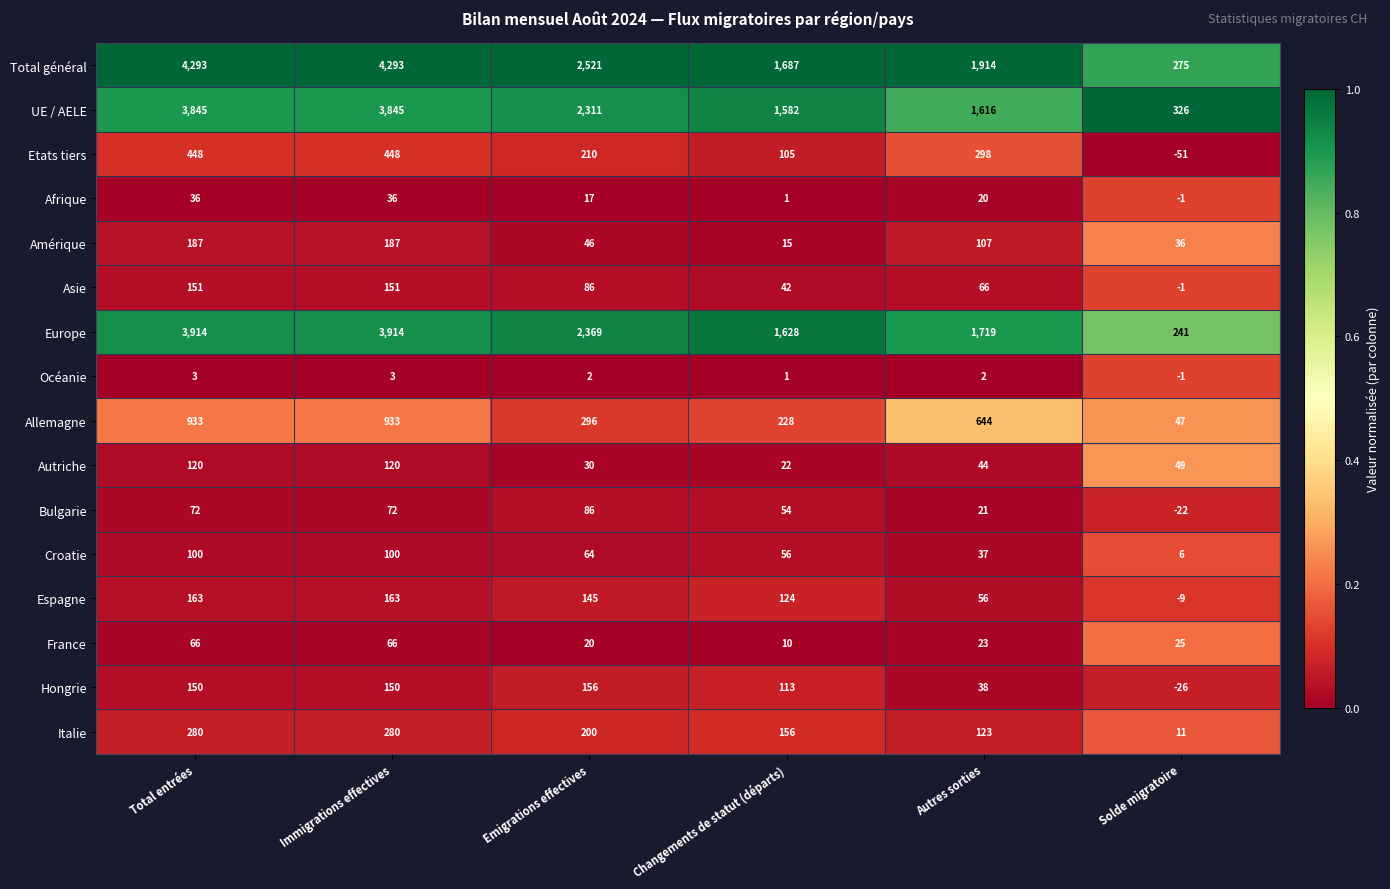

How many values in Océanie are above zero?

5